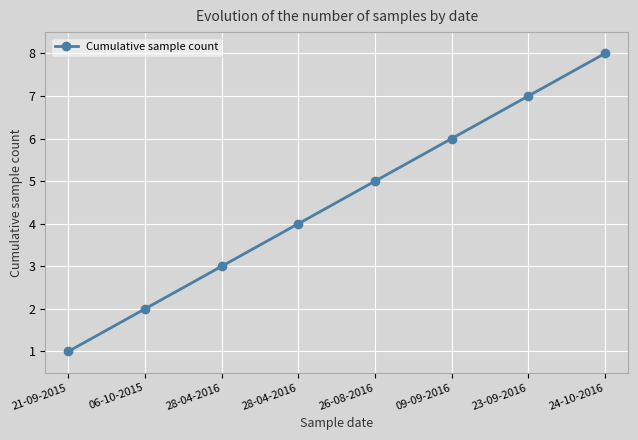

What is the difference between the values at 06-10-2015 and 28-04-2016?

2